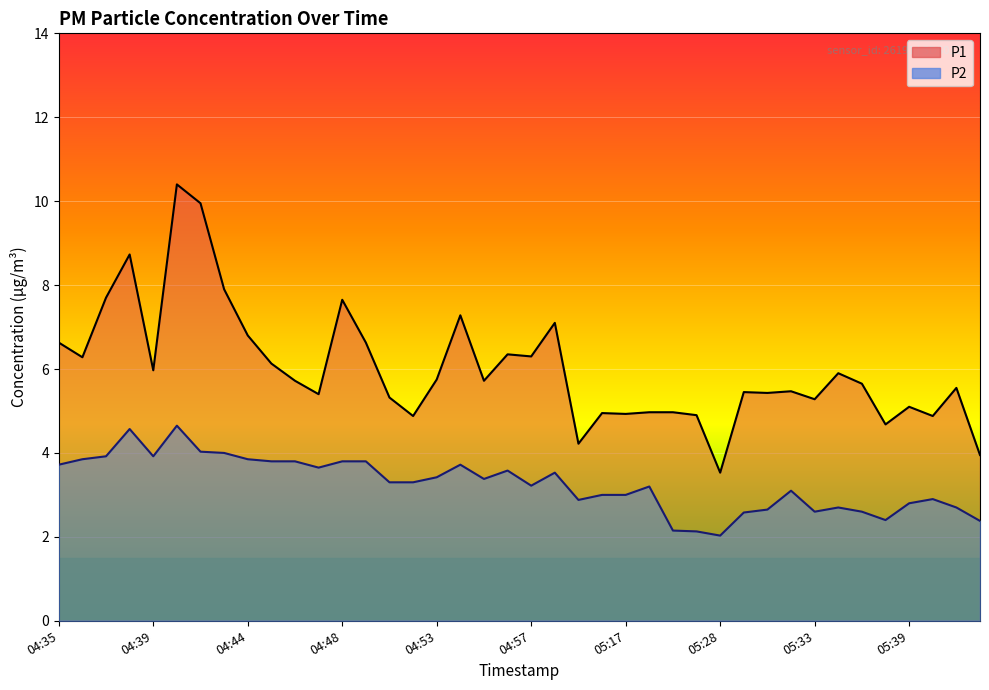

Which series changed the most between 04:44 and 04:57?

P1 line